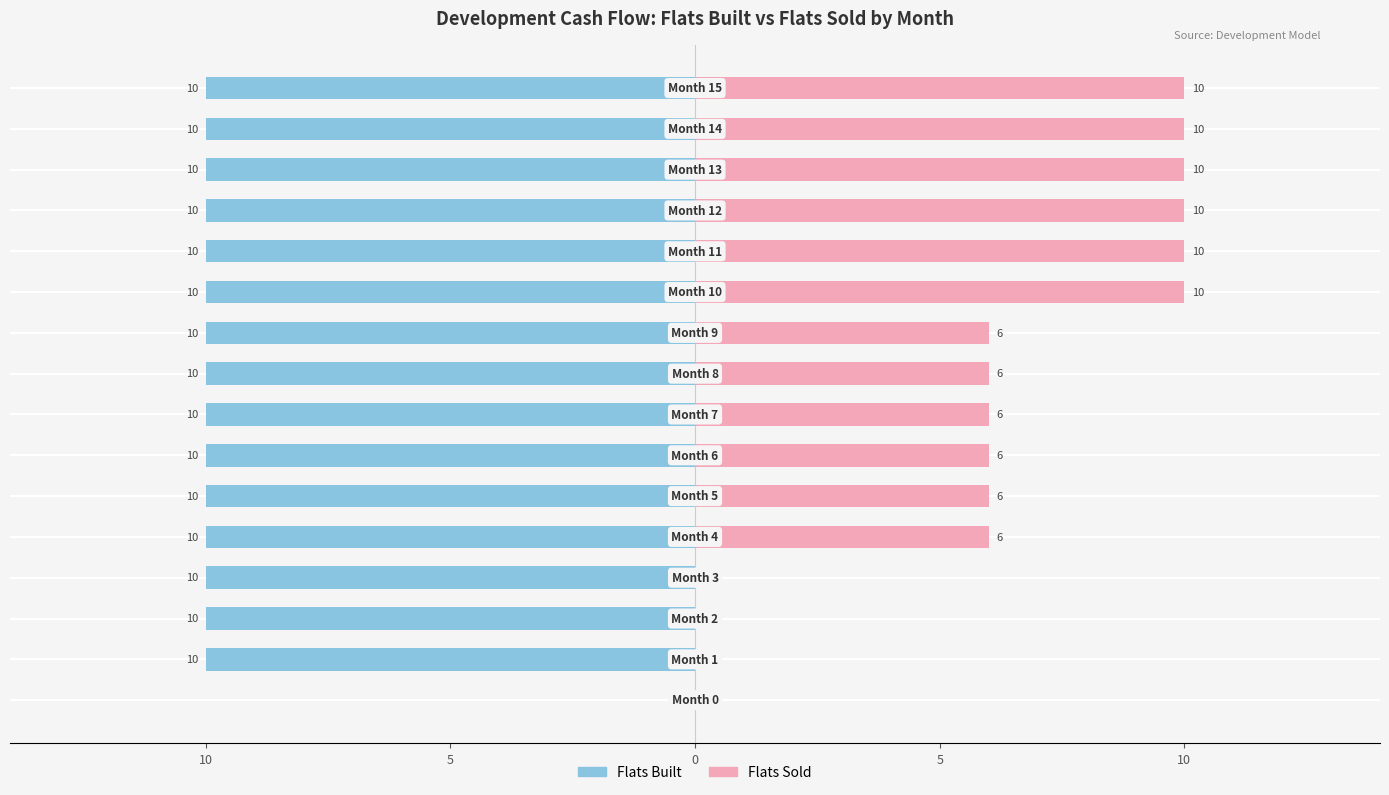

At which category is the sum across all series the highest?

15